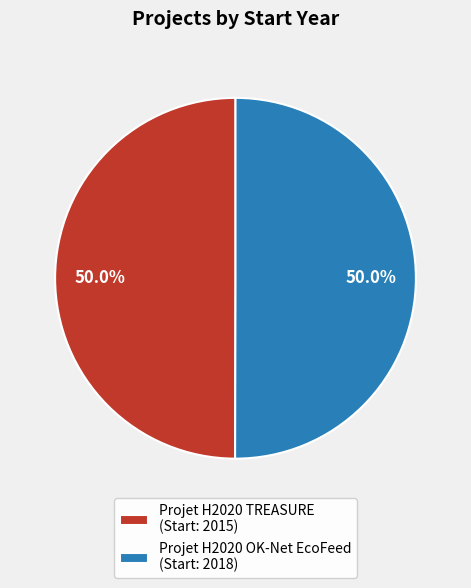

What is the total percentage of Projet H2020 TREASURE and Projet H2020 OK-Net EcoFeed?

100.0%